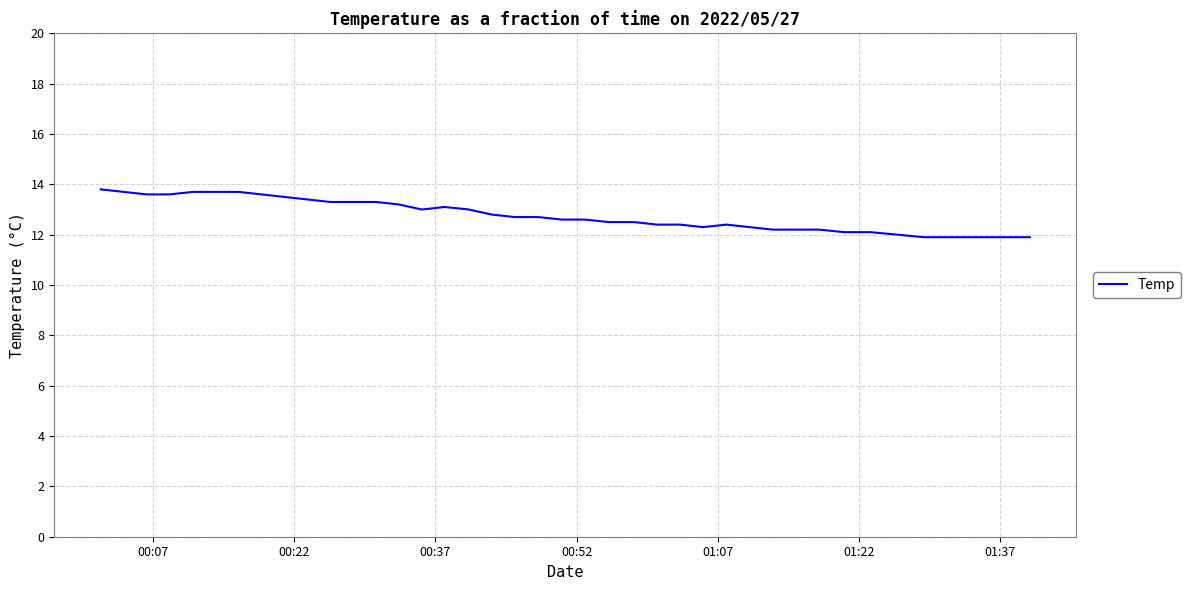

What is the smallest value displayed?

11.9